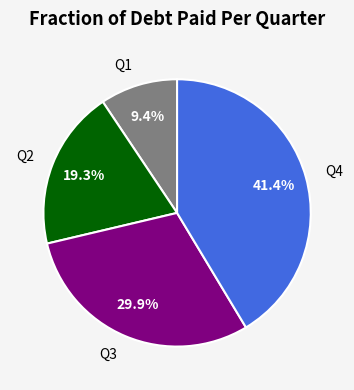

To the nearest percent, what is the combined percentage of Q2 and Q1?

29%